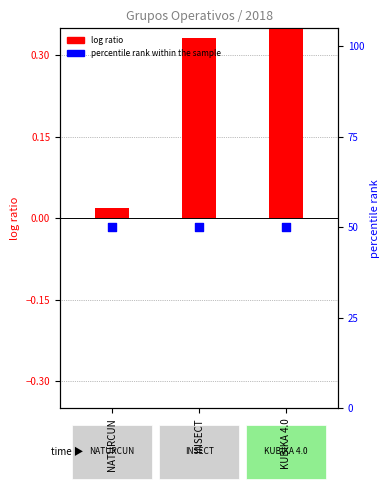

Which series has the largest total across all categories?

percentile rank within the sample